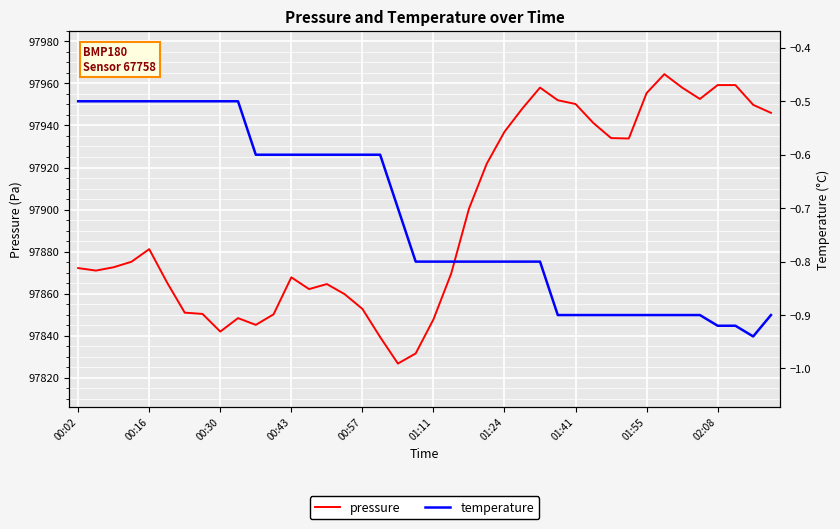

Which series has the largest total across all categories?

pressure